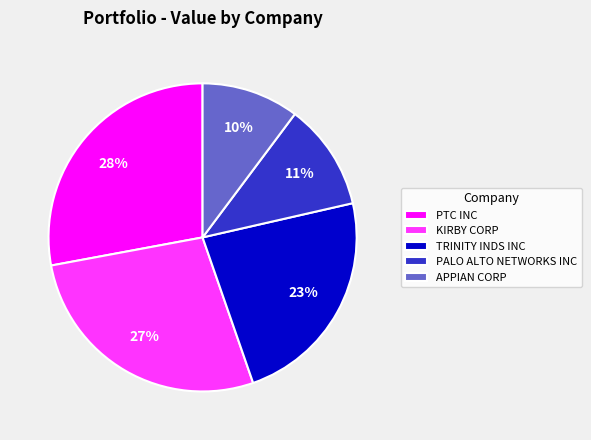

To the nearest percent, what is the difference between the largest and smallest slice percentages?

18%